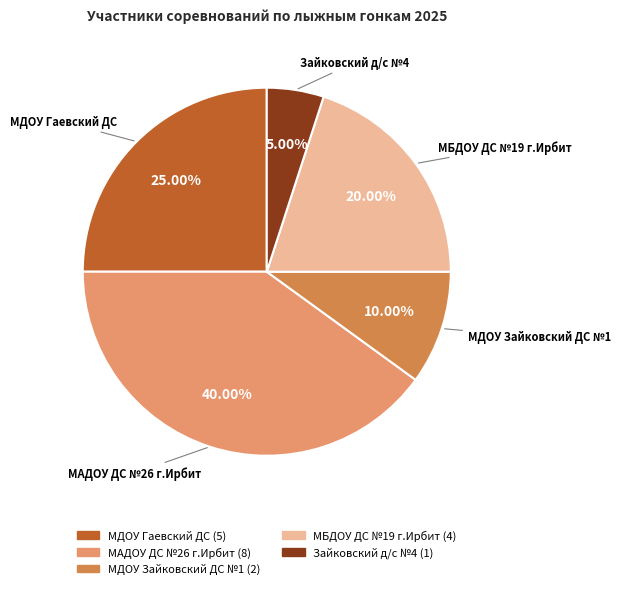

Does МДОУ Зайковский ДС №1 account for over 50% of the chart?

No